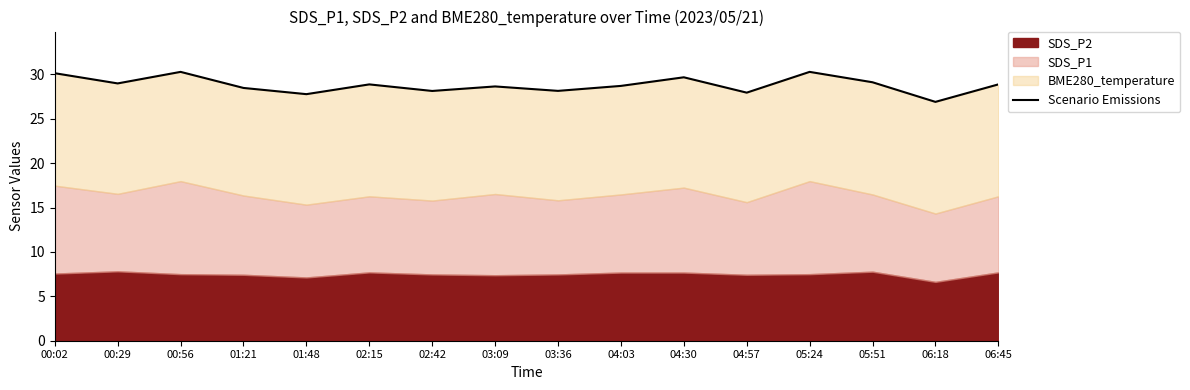

At which category does the chart reach its peak across all series?

00:56